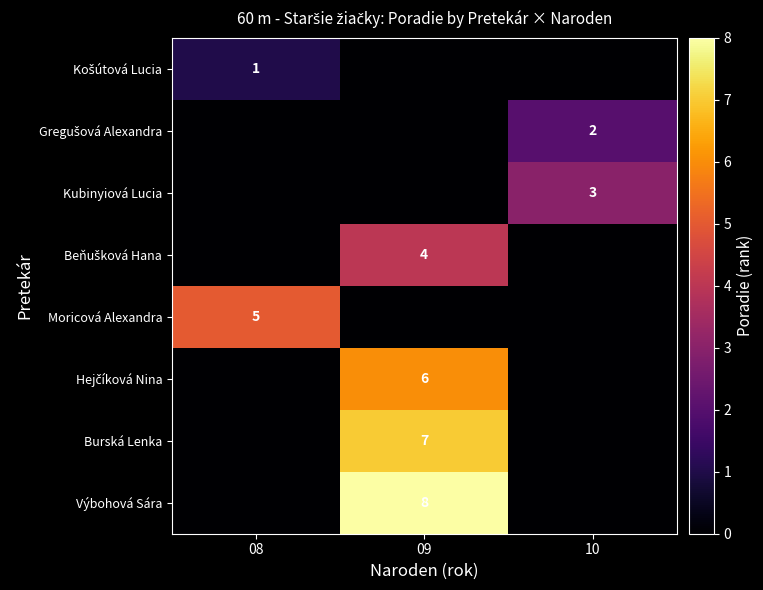

List the series in order of their peak value, highest first.

Výbohová Sára, Burská Lenka, Hejčíková Nina, Moricová Alexandra, Beňušková Hana, Kubinyiová Lucia, Gregušová Alexandra, Košútová Lucia